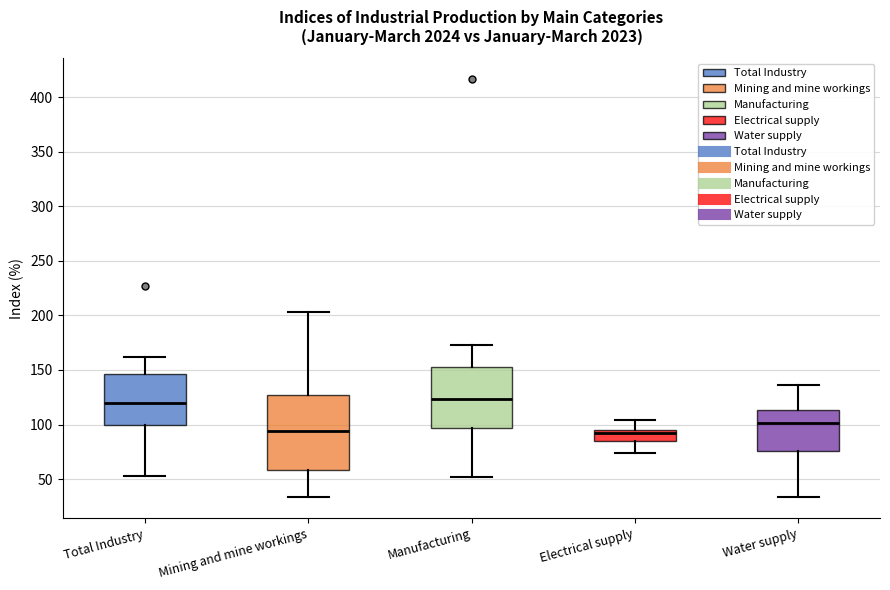

Reading left to right, read every box against the y-axis: the position of its median line, the range the box covers, and the ends of its whiskers. The values are not printed on the chart, so give them approximately, as read against the axis.

Total Industry: median 120, box 100 to 145, whiskers 55 to 160
Mining and mine workings: median 95, box 60 to 125, whiskers 35 to 205
Manufacturing: median 125, box 95 to 155, whiskers 50 to 175
Electrical supply: median 90, box 85 to 95, whiskers 75 to 105
Water supply: median 100, box 75 to 115, whiskers 35 to 135